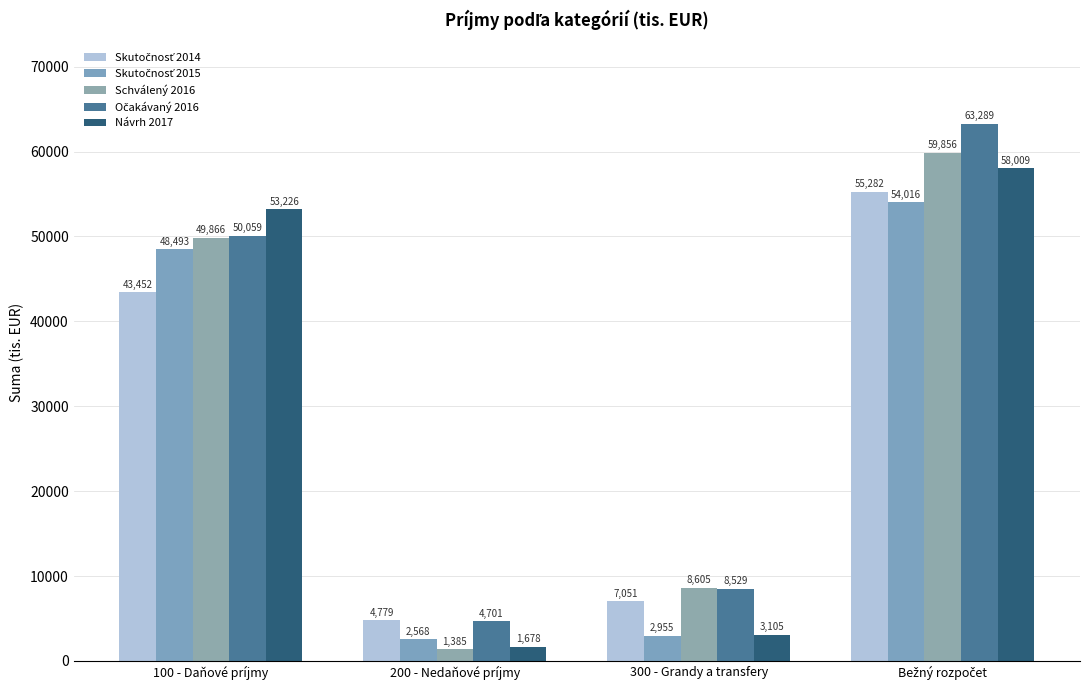

What position from the right is 200 - Nedaňové príjmy?

3